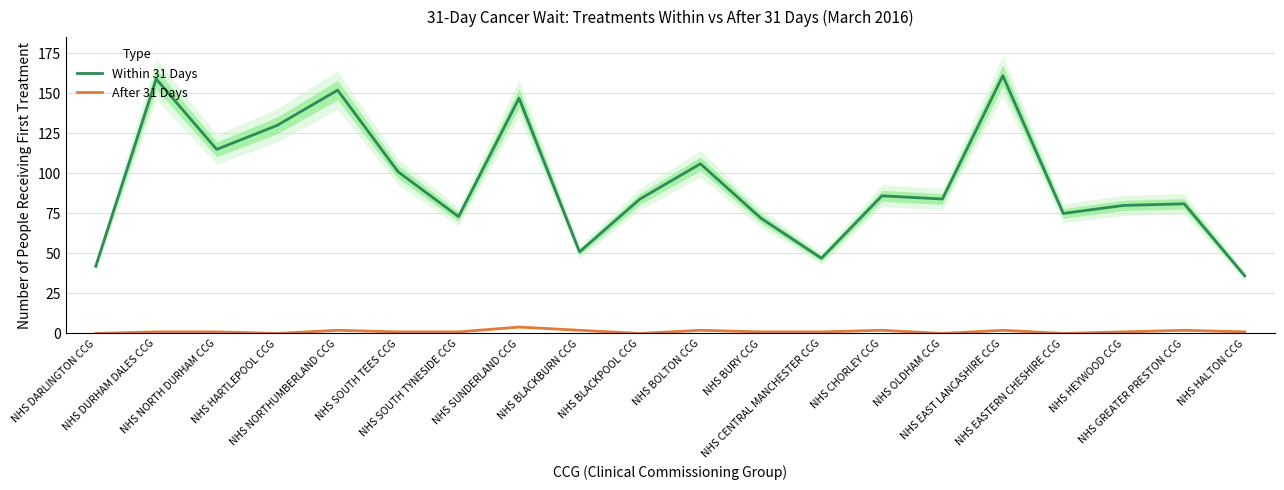

Which category has the highest value in the After 31 Days series?

NHS SUNDERLAND CCG